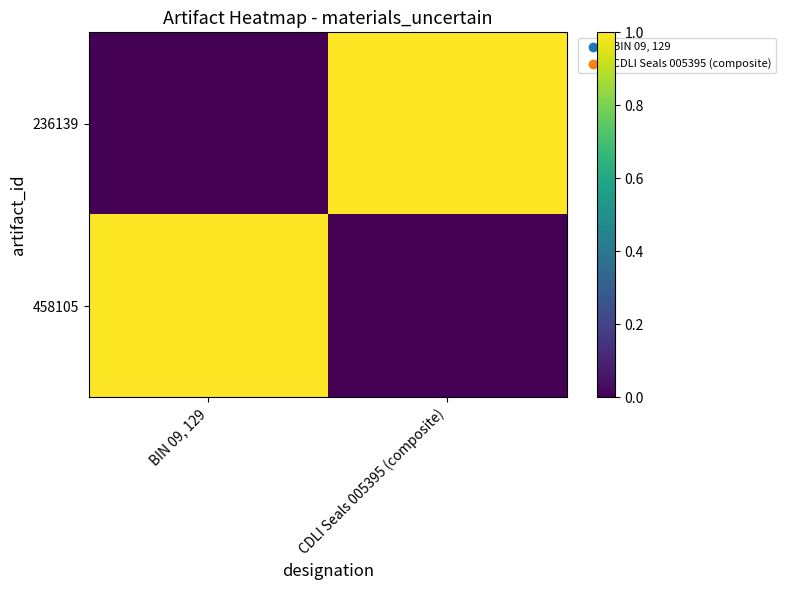

At which category is the sum across all series the highest?

BIN 09, 129